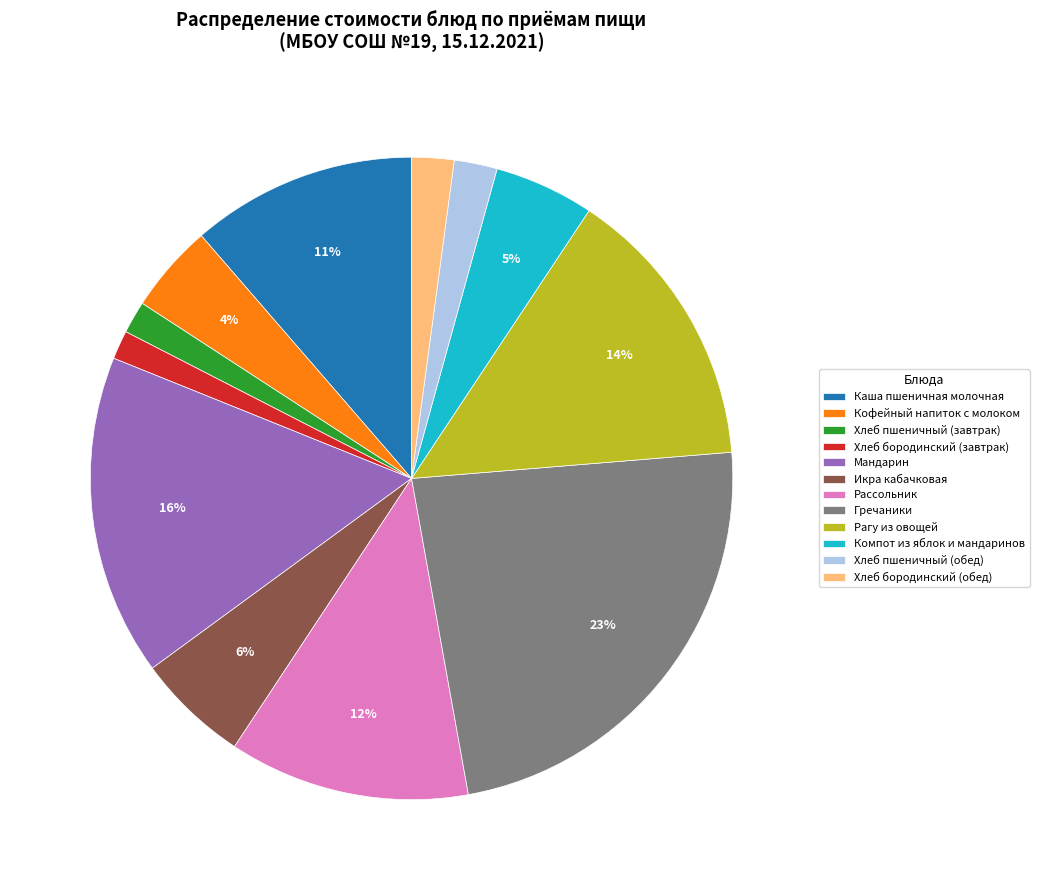

Which has a higher value, Хлеб бородинский (завтрак) or Икра кабачковая?

Икра кабачковая